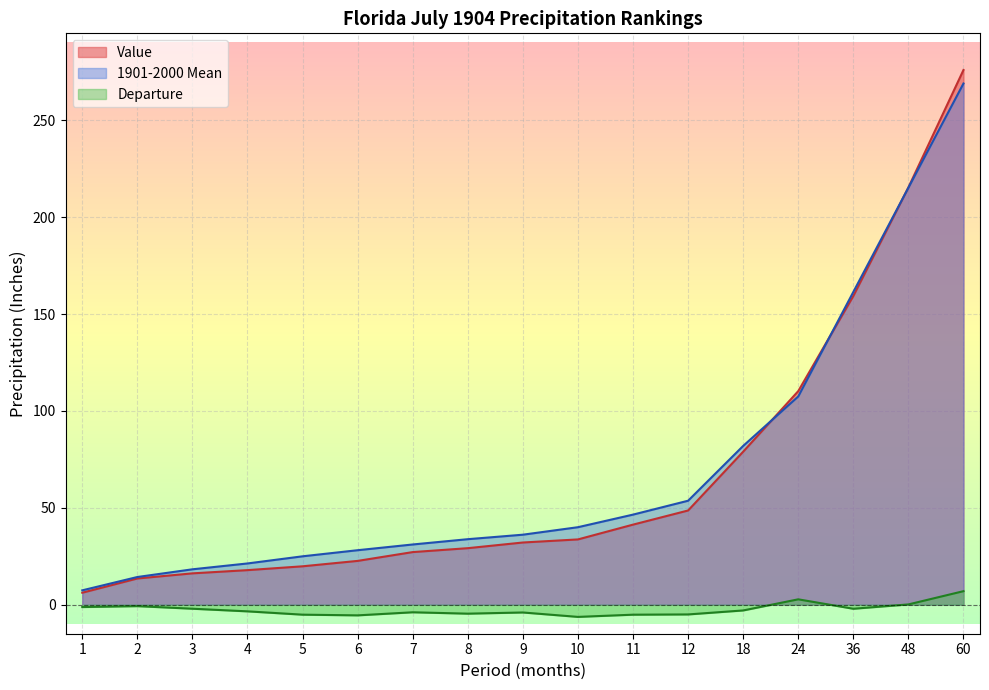

Reading right to left, list all the values displayed in this chart.

Value: 276.1	215.4	159.4	110.3	79.0	48.6	41.3	33.7	32.1	29.2	27.1	22.6	19.8	17.8	16.2	13.5	6.2
1901-2000 Mean: 269.1	215.3	161.5	107.5	82.0	53.7	46.5	40.0	36.1	33.8	31.1	28.1	25.0	21.3	18.3	14.3	7.4
Departure: 7.0	0.1	-2.1	2.8	-3.0	-5.0	-5.2	-6.3	-4.0	-4.6	-3.9	-5.5	-5.2	-3.5	-2.1	-0.8	-1.2